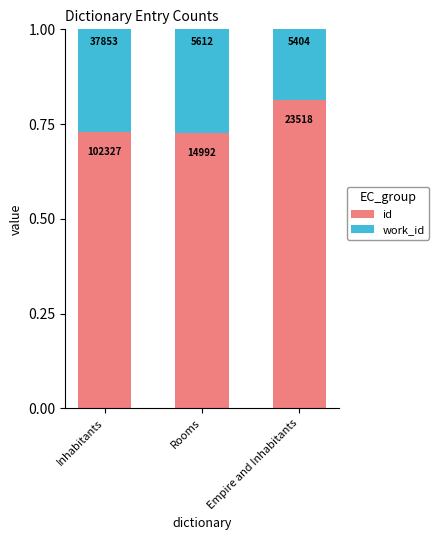

Between Rooms and Empire and Inhabitants, which series saw the biggest shift?

work_id